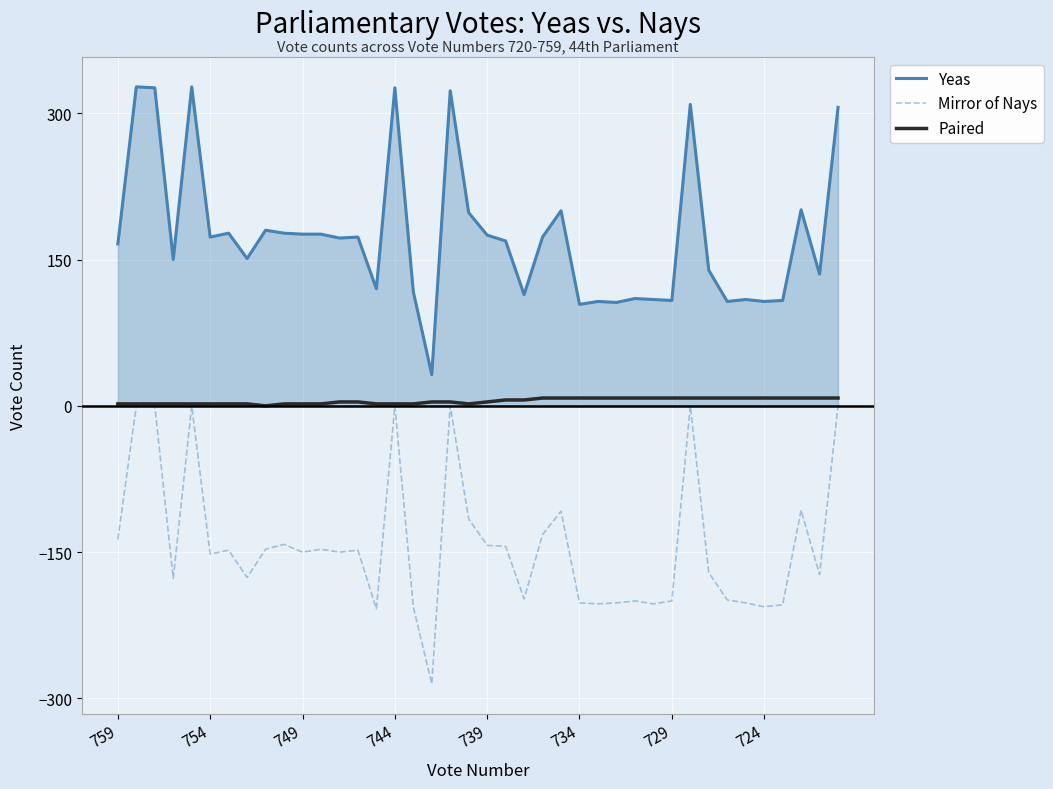

Which series has the largest total across all categories?

Yeas